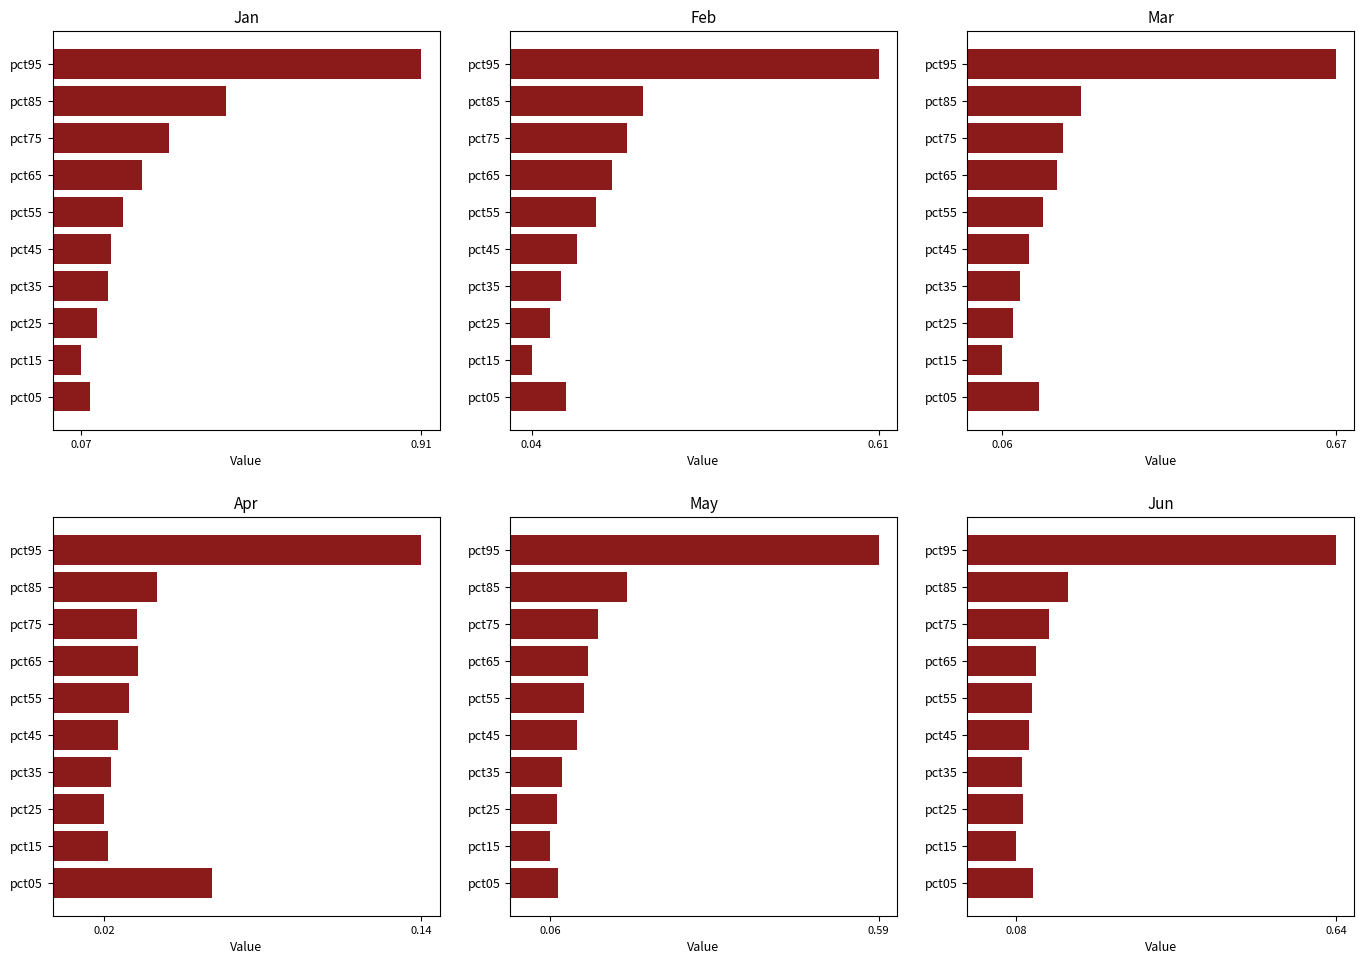

What are all the series names shown in the legend?

Jan, Feb, Mar, Apr, May, Jun